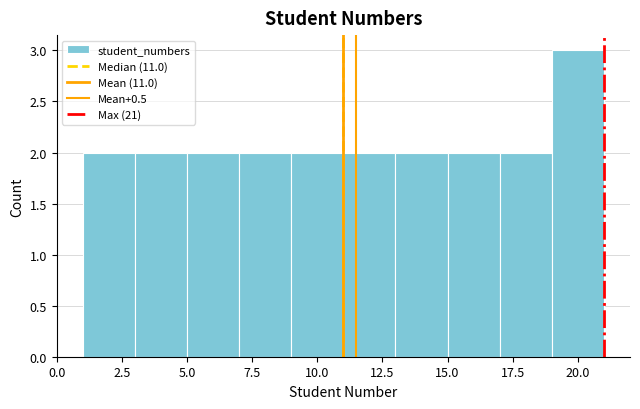

Which range on the x-axis has the tallest bar?

19 to 21